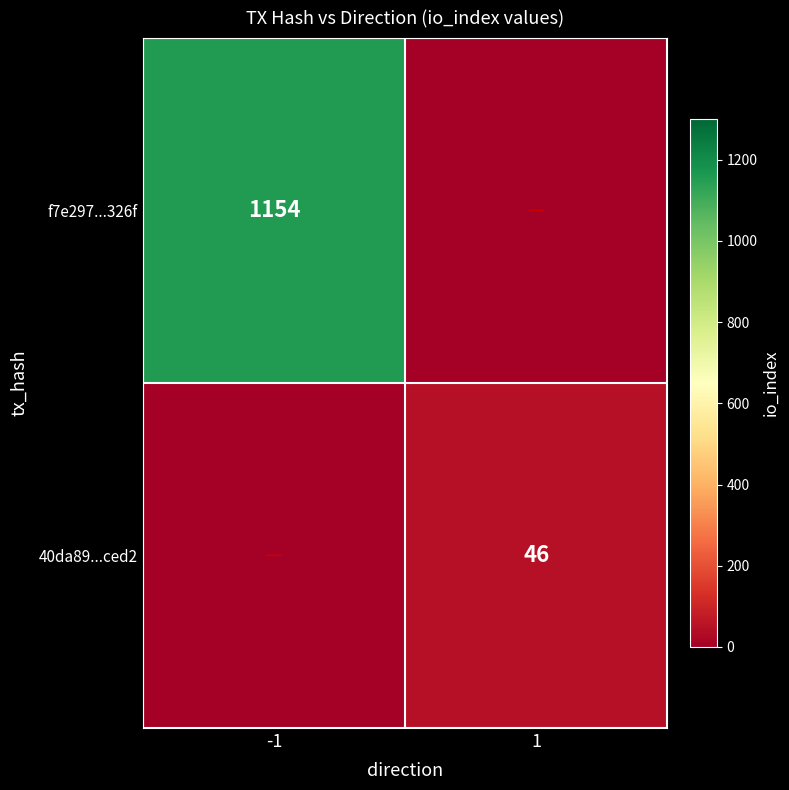

The value of f7e297...326f at -1 is 1154. True or false?

True